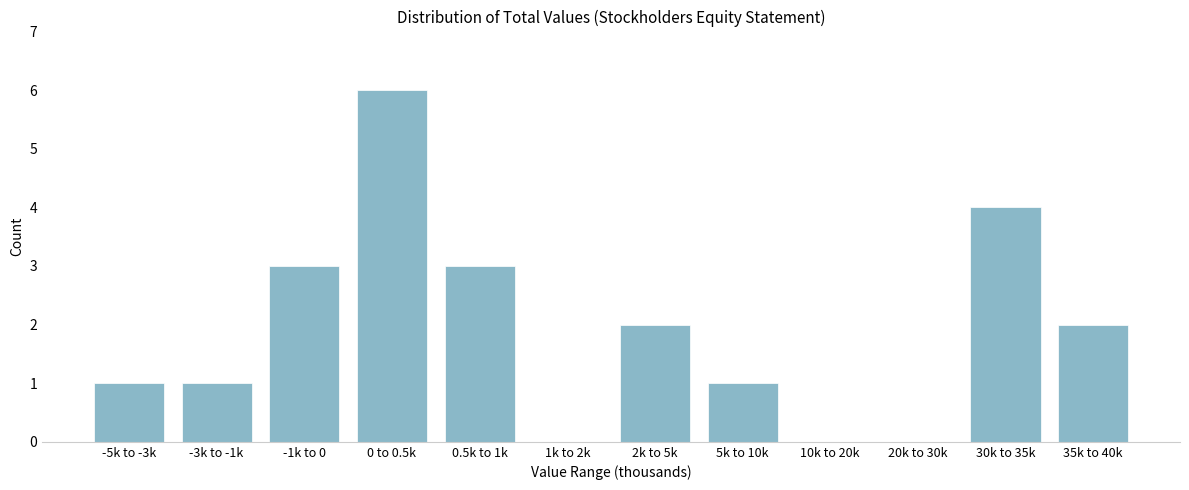

Reading left to right, transcribe all the data shown in this chart.

-5k to -3k=1	-3k to -1k=1	-1k to 0=3	0 to 0.5k=6	0.5k to 1k=3	1k to 2k=0	2k to 5k=2	5k to 10k=1	10k to 20k=0	20k to 30k=0	30k to 35k=4	35k to 40k=2